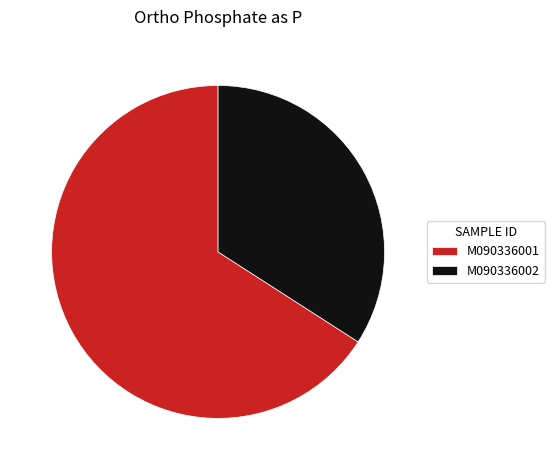

Rank the categories by value from lowest to highest.

M090336002, M090336001